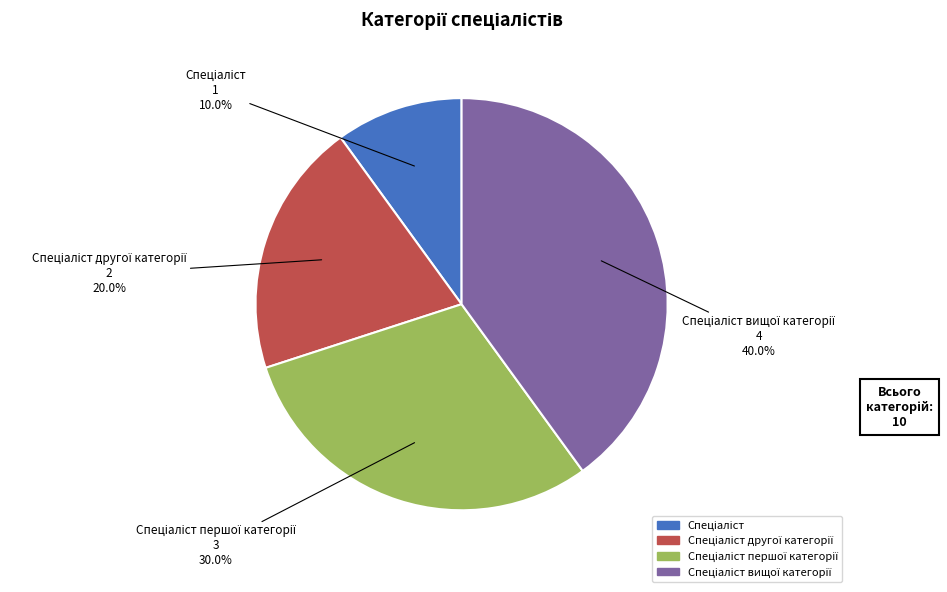

Does any single category account for the majority?

No